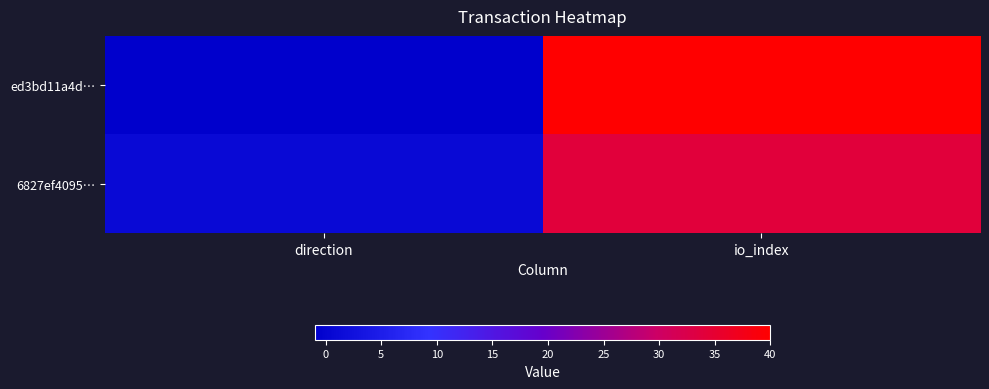

Reading left to right, list all the values displayed in this chart.

ed3bd11a4d…: direction=-1	io_index=40
6827ef4095…: direction=1	io_index=34